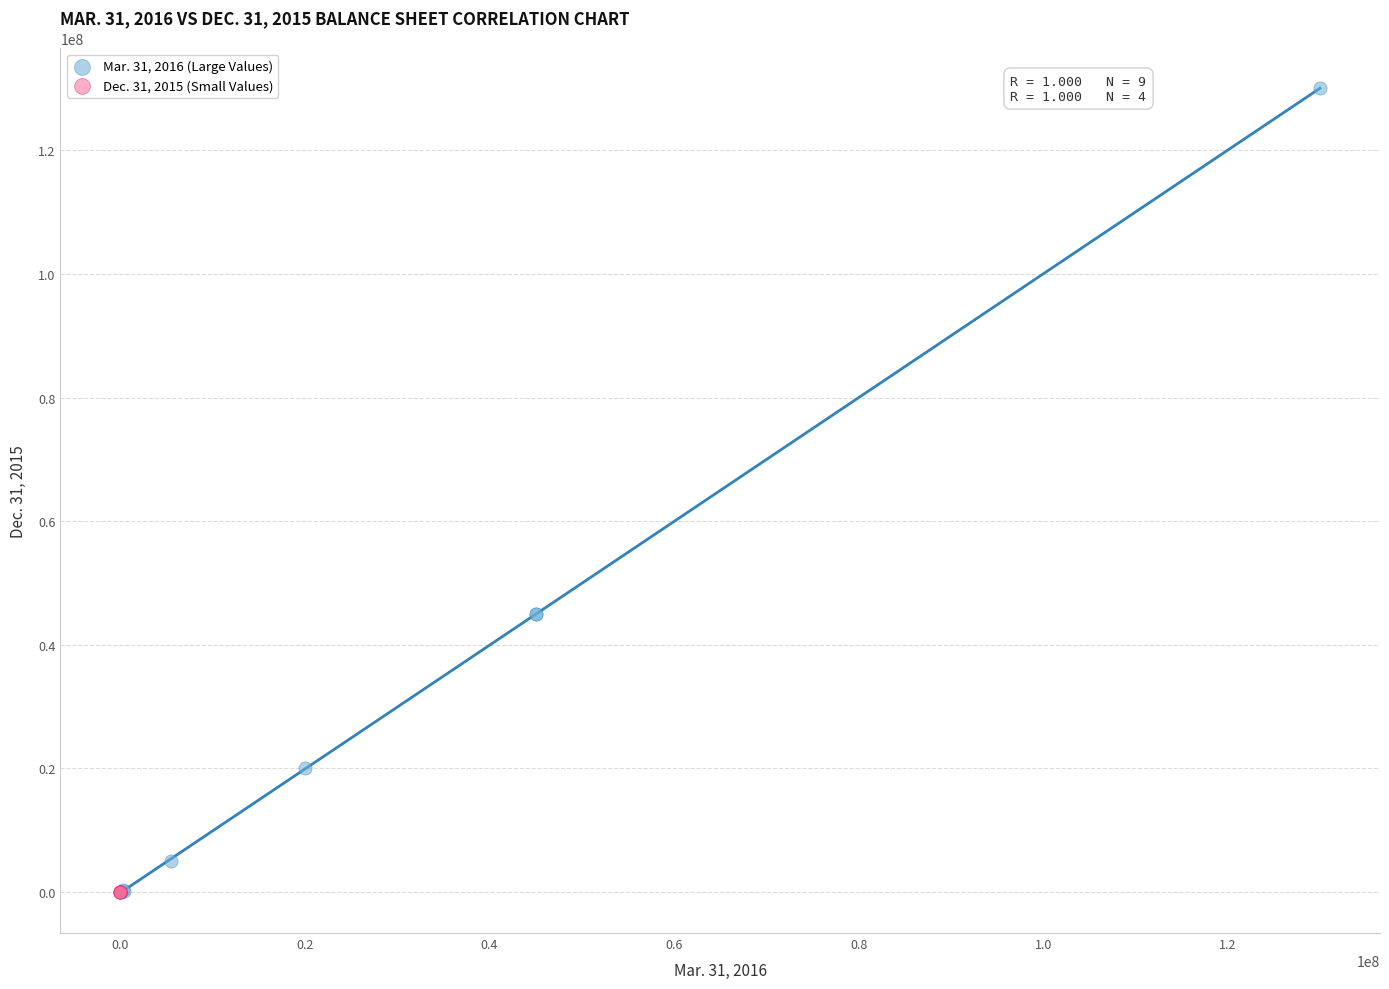

Which series reaches the maximum Y coordinate?

Mar. 31, 2016 (Large Values)